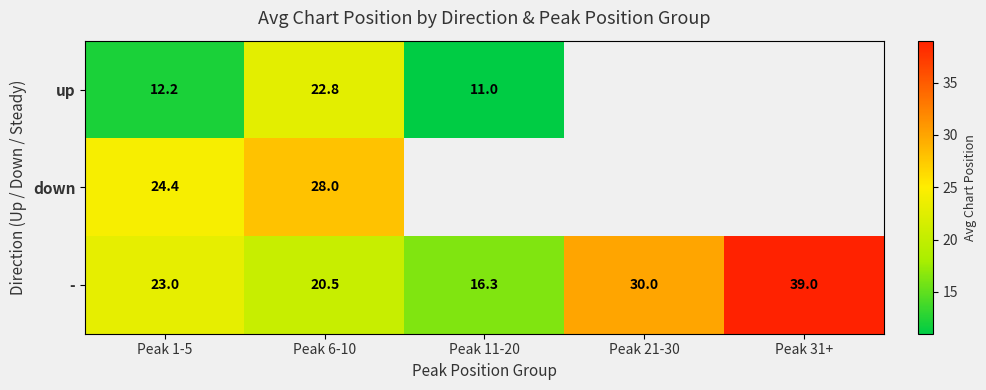

What is the minimum value for -?

16.3